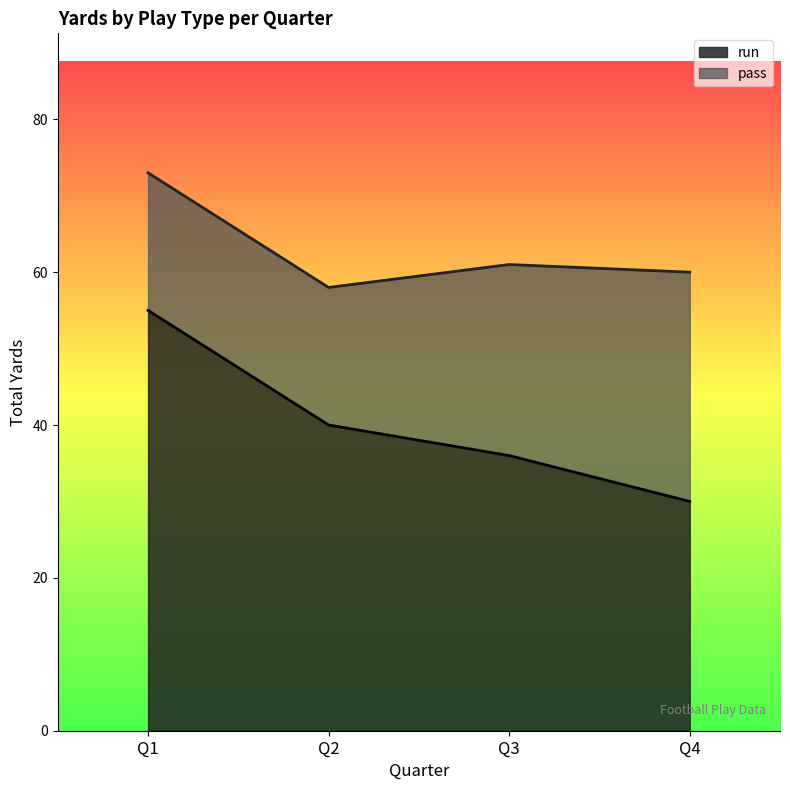

Does the chart have visible grid lines?

No